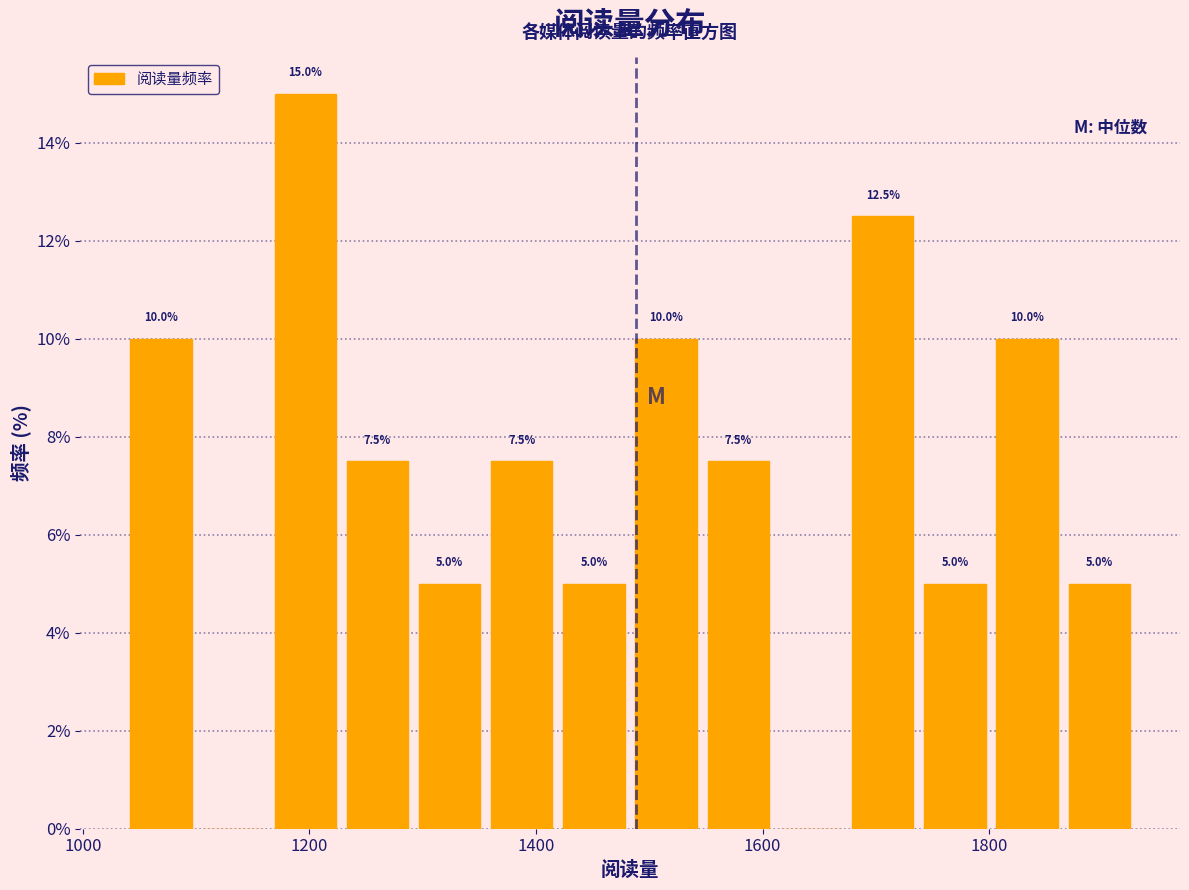

Read against the x-axis, roughly where is the centre of the tallest bar?

1200